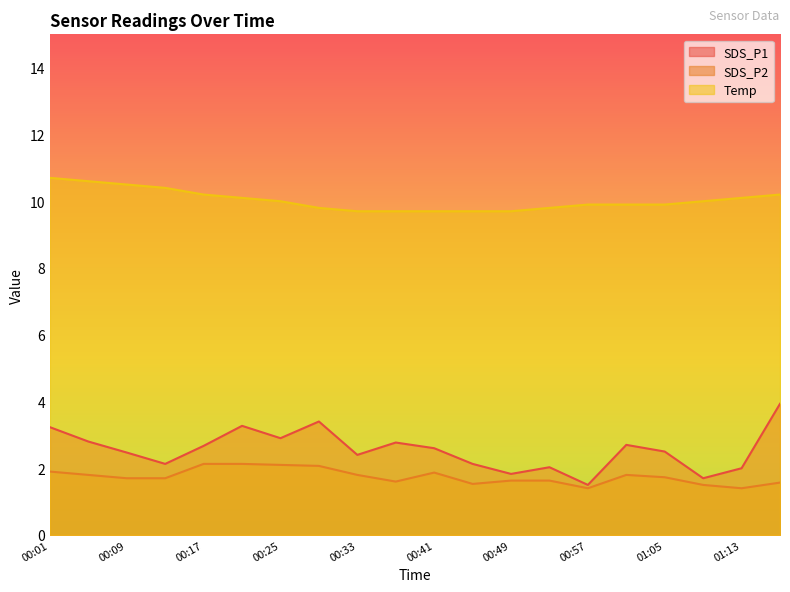

Which series has the largest range (max minus min)?

SDS_P1